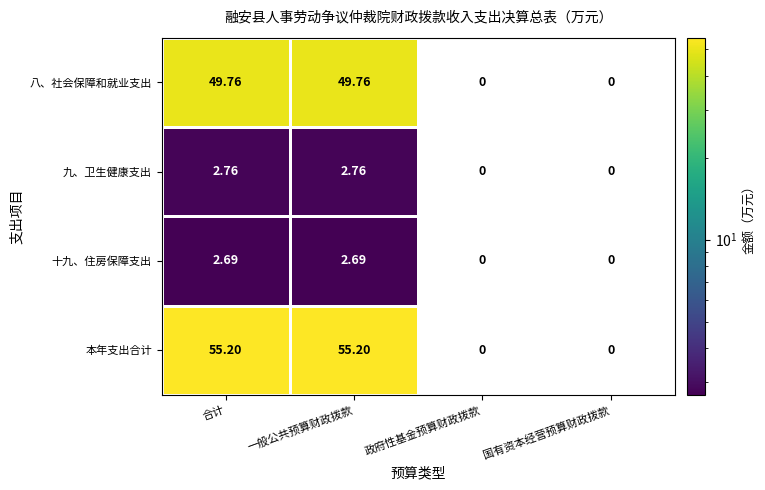

At 一般公共预算财政拨款, list the series in order from largest to smallest.

本年支出合计, 八、社会保障和就业支出, 九、卫生健康支出, 十九、住房保障支出